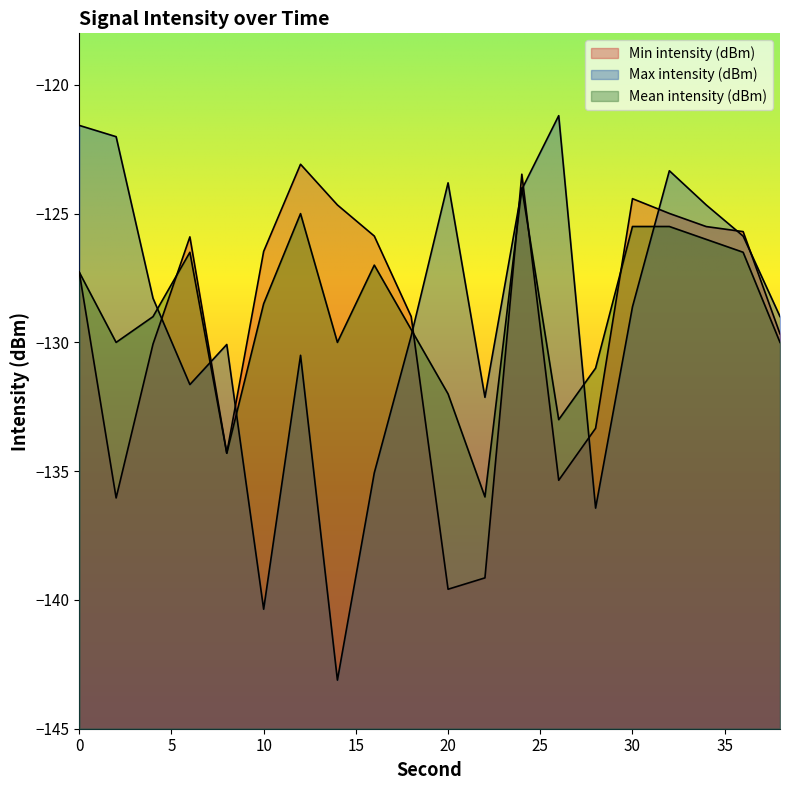

Reading left to right, transcribe all the data shown in this chart.

Min intensity (dBm): -127.3	-136.0	-130.1	-125.9	-134.3	-126.5	-123.1	-124.7	-125.9	-129.0	-139.6	-139.1	-123.5	-135.4	-133.3	-124.4	-125.0	-125.5	-125.7	-129.7
Max intensity (dBm): -121.6	-122.0	-128.3	-131.6	-130.1	-140.4	-130.5	-143.1	-135.1	-129.8	-123.8	-132.1	-124.1	-121.2	-136.4	-128.6	-123.3	-124.7	-125.9	-129.0
Mean intensity (dBm): -127.3	-130.0	-129.0	-126.5	-134.3	-128.5	-125.0	-130.0	-127.0	-129.5	-132.0	-136.0	-124.0	-133.0	-131.0	-125.5	-125.5	-126.0	-126.5	-130.0